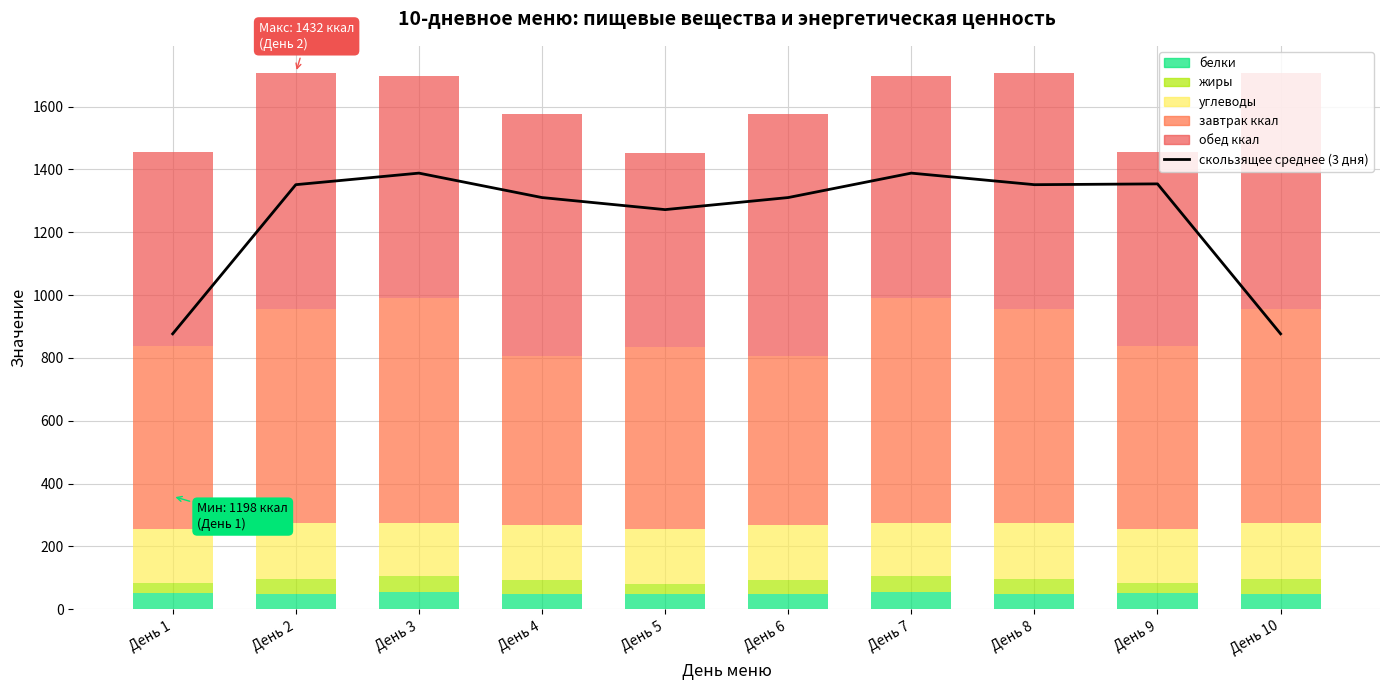

At which label does белки first exceed 49?

День 1